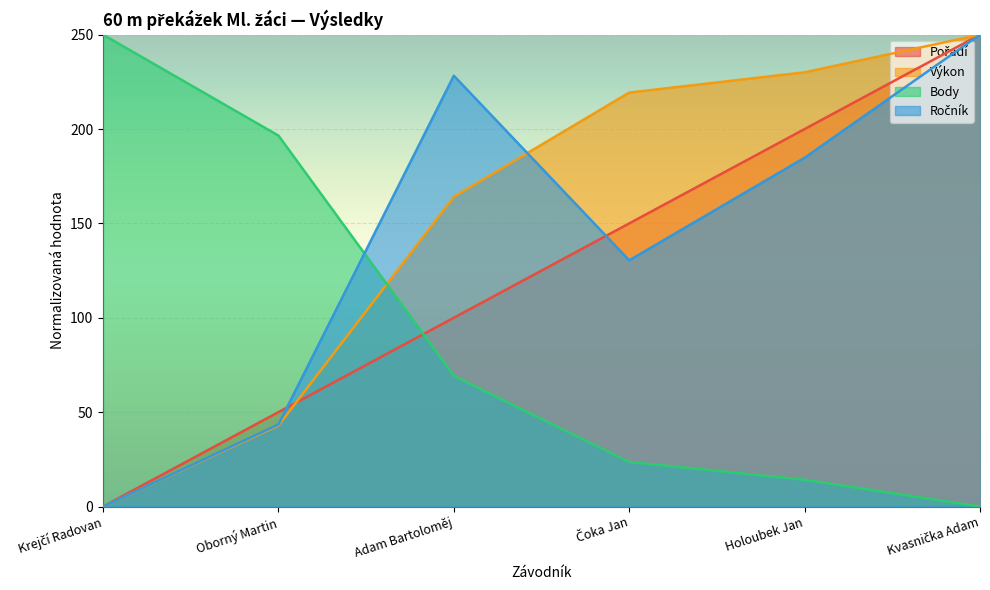

Does the chart display data point markers on the line(s)?

No